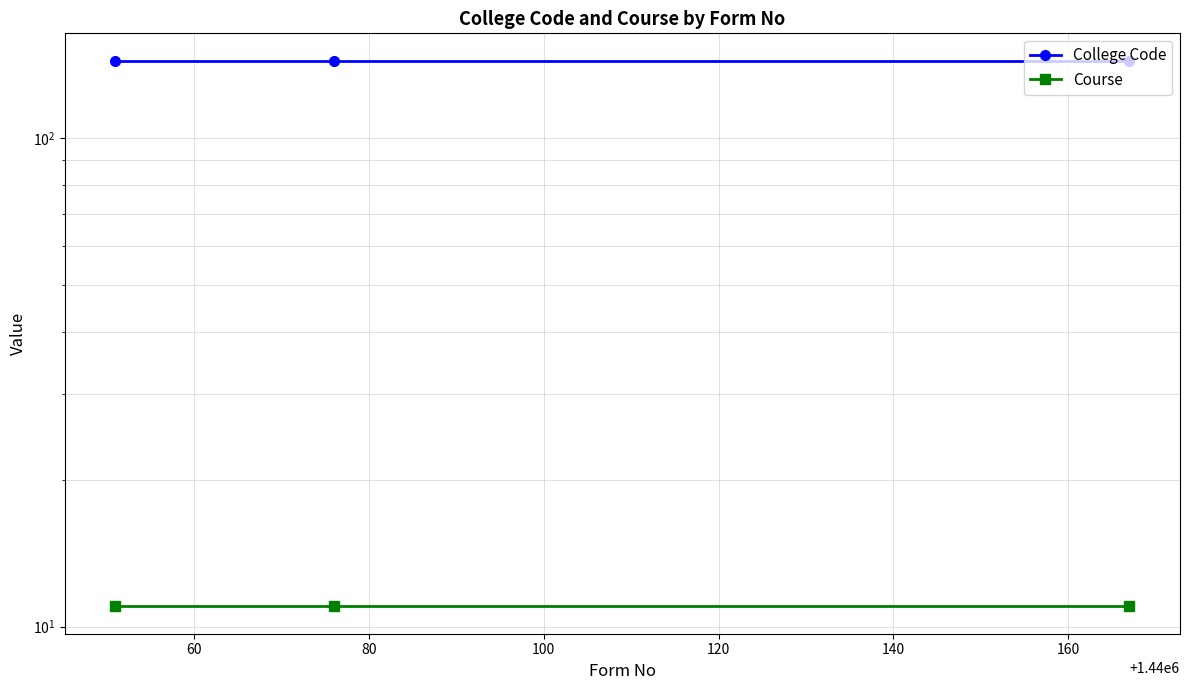

What is the value of the College Code point at the 1st from the left?

144